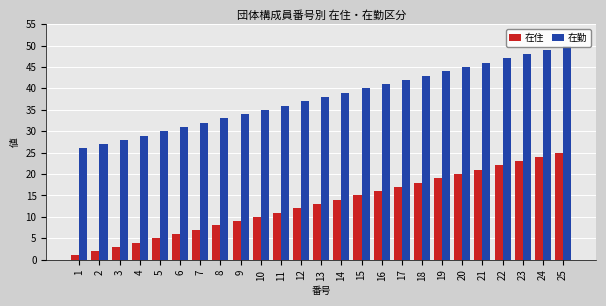

Which series has the largest range (max minus min)?

在住